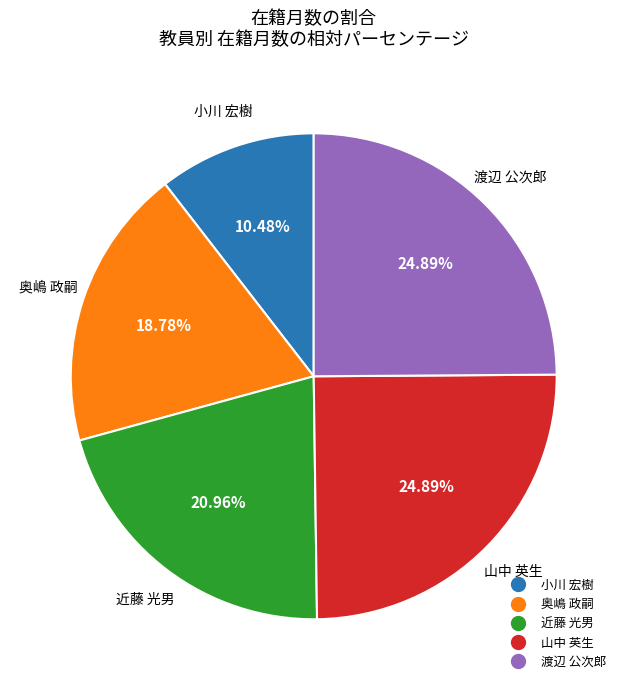

How many segments does this pie chart have?

5